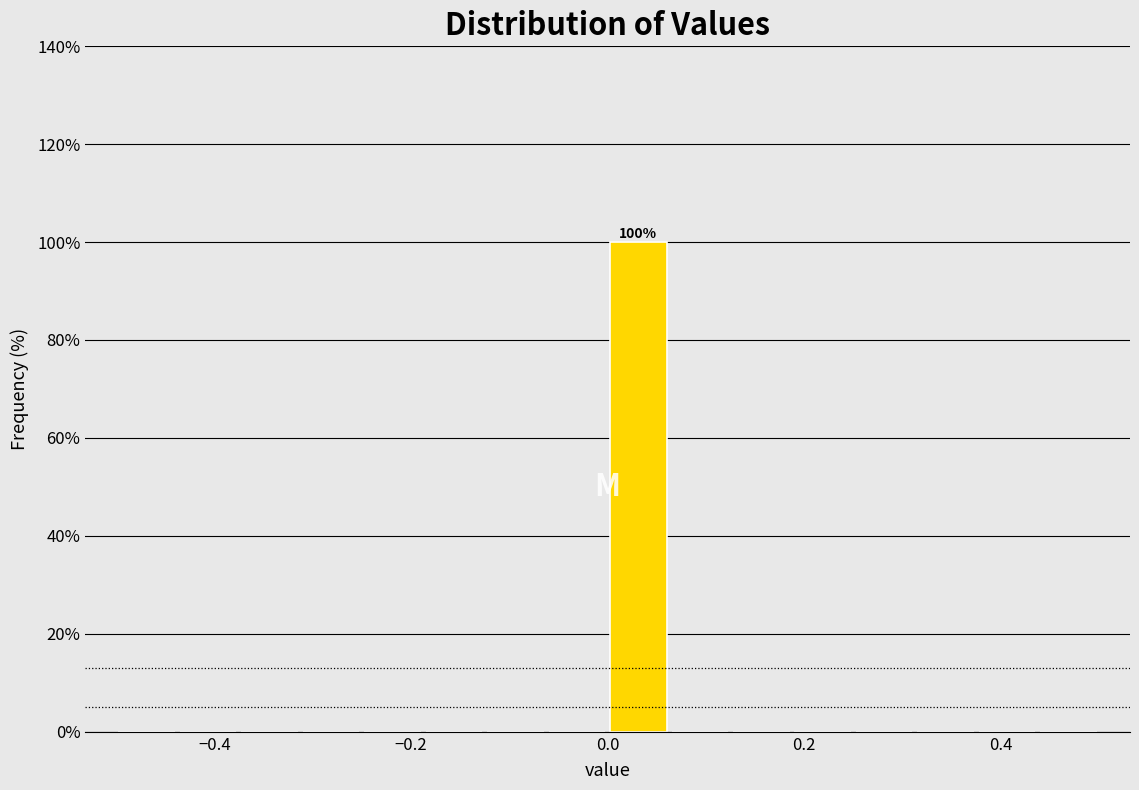

Around what value on the x-axis is the tallest bar? Give the approximate position of its centre, as read against the axis.

0.04